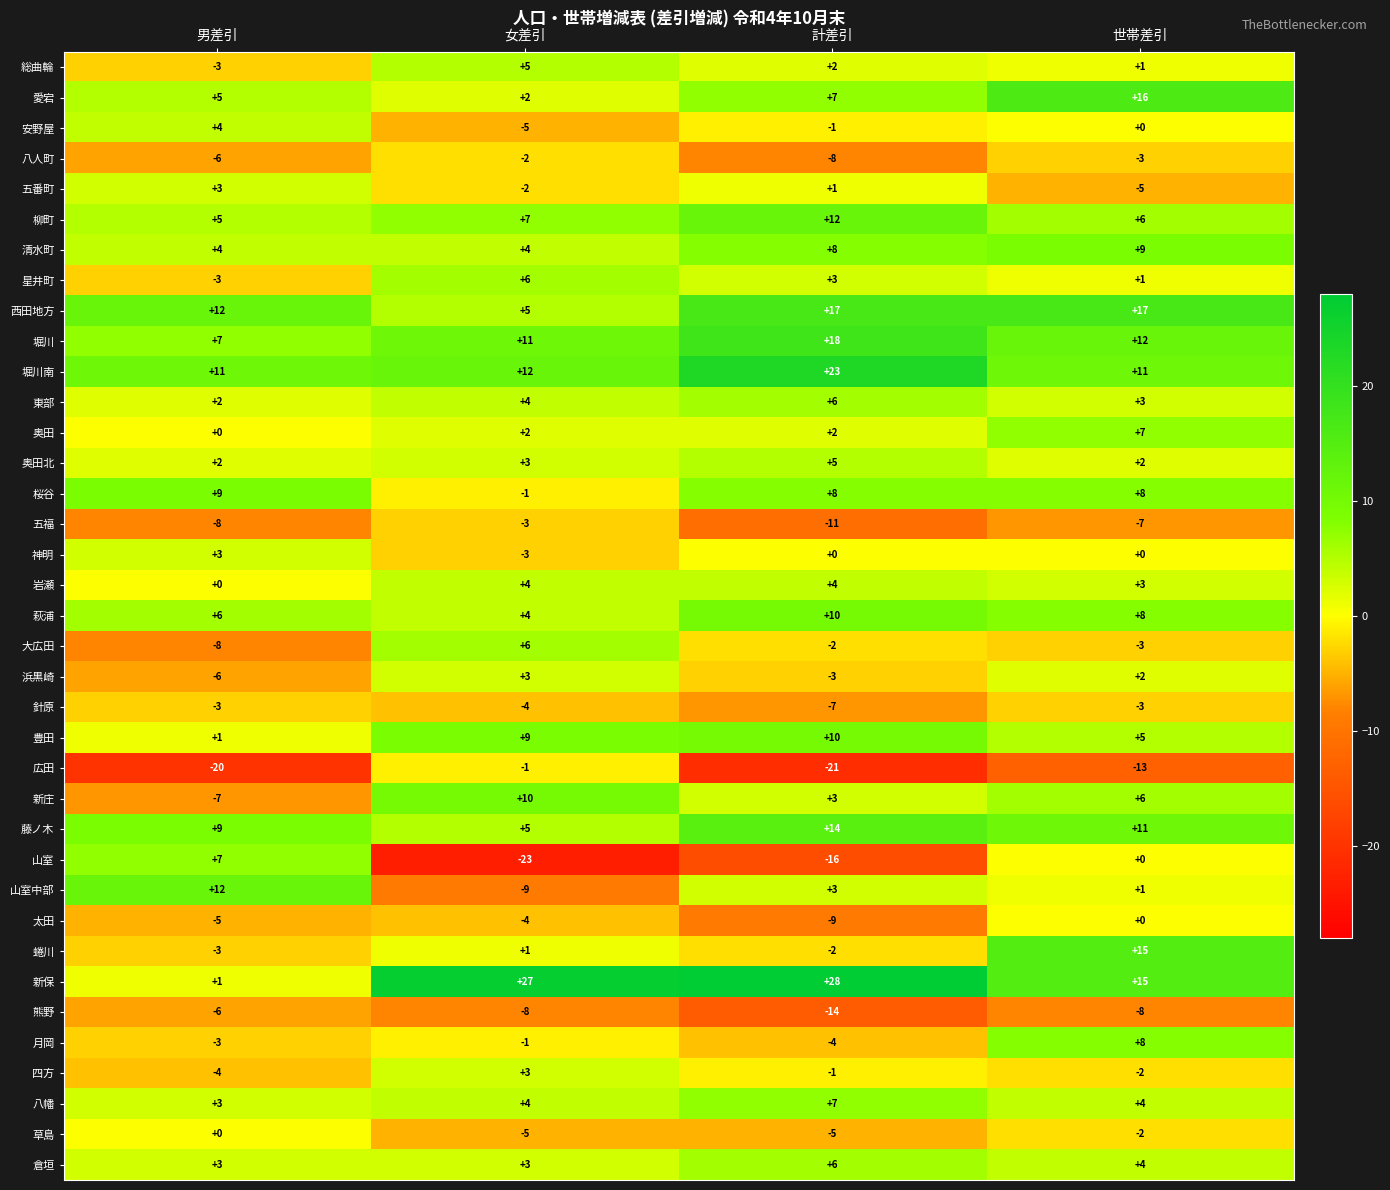

What is the total value across all series at 世帯差引?

129